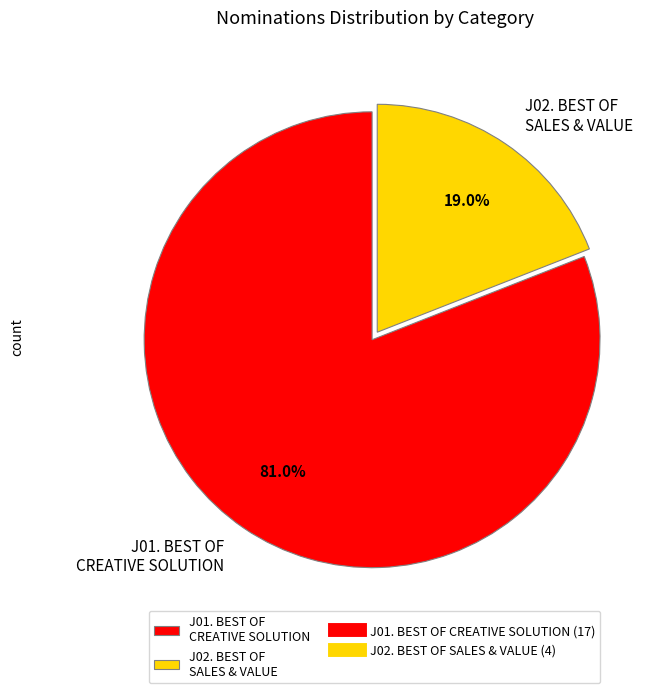

Which slice represents more than half of the pie?

J01. BEST OF CREATIVE SOLUTION